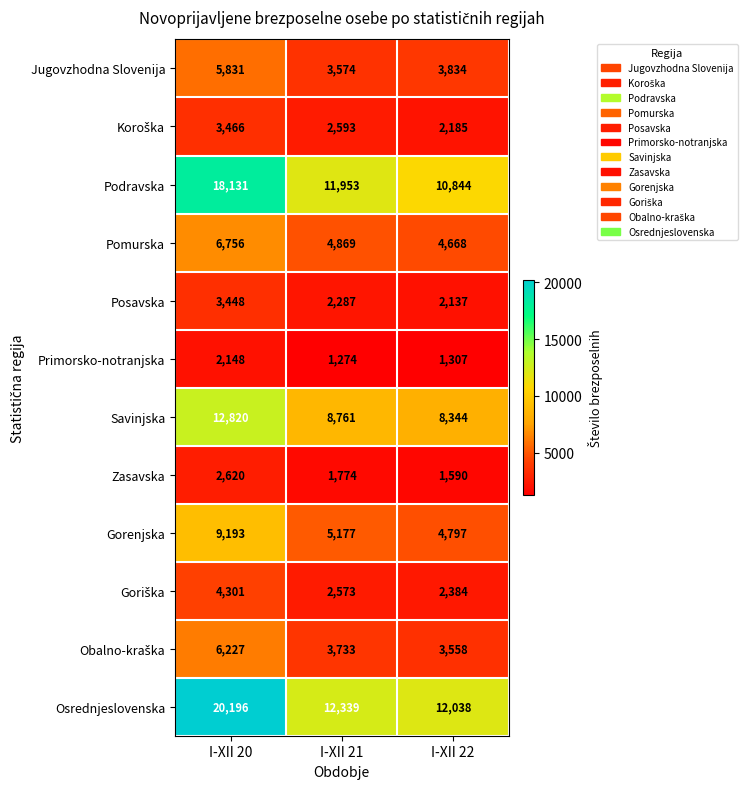

Between I-XII 21 and I-XII 22, which series saw the biggest shift?

Podravska